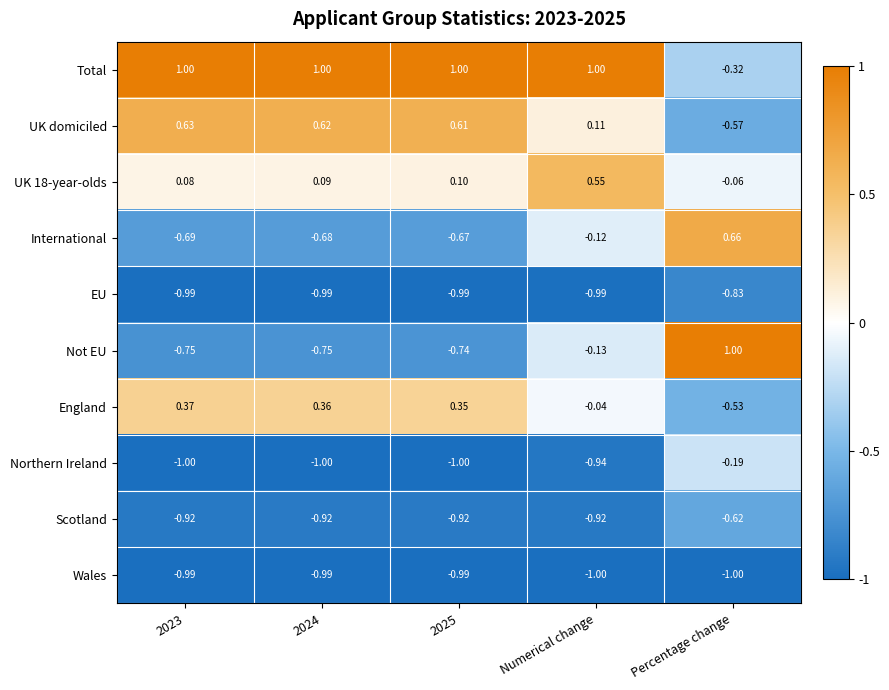

At which category is the sum across all series the highest?

Percentage change